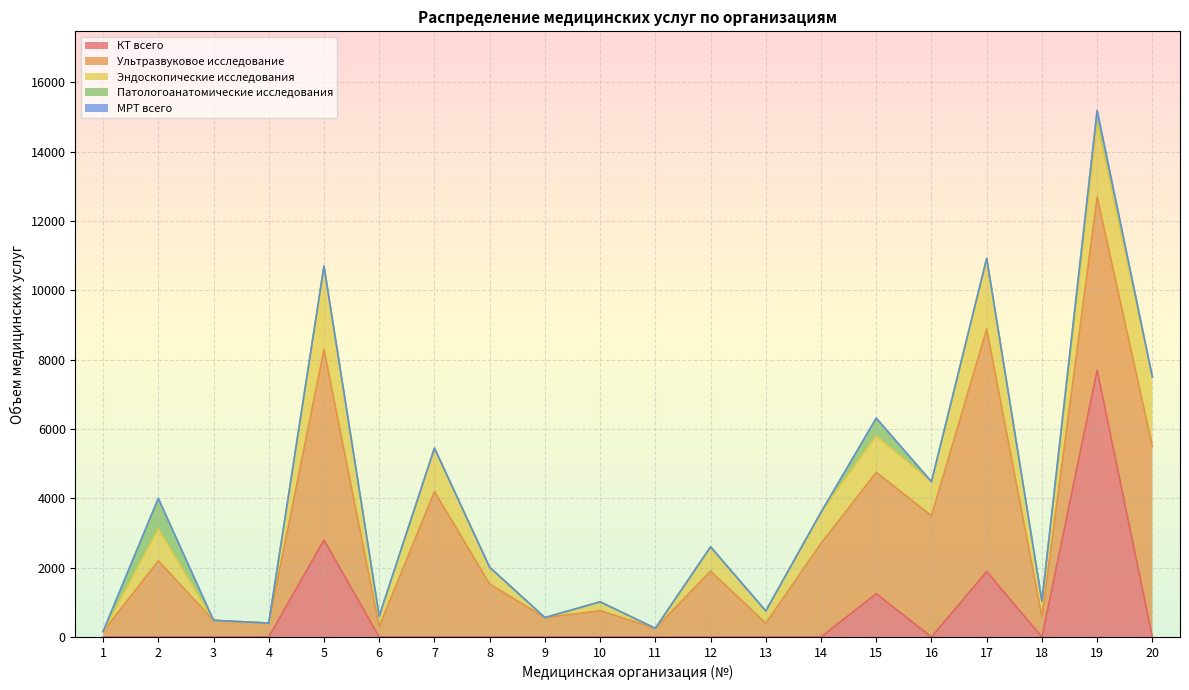

What is the difference between the КТ всего values at 19 and 17?

5810